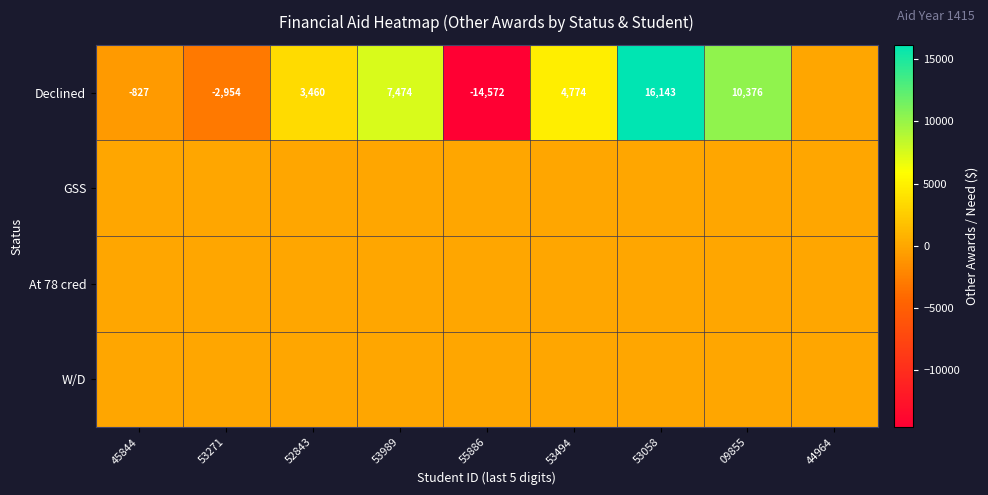

The Declined series shows 1215 at 52843. True or false?

False